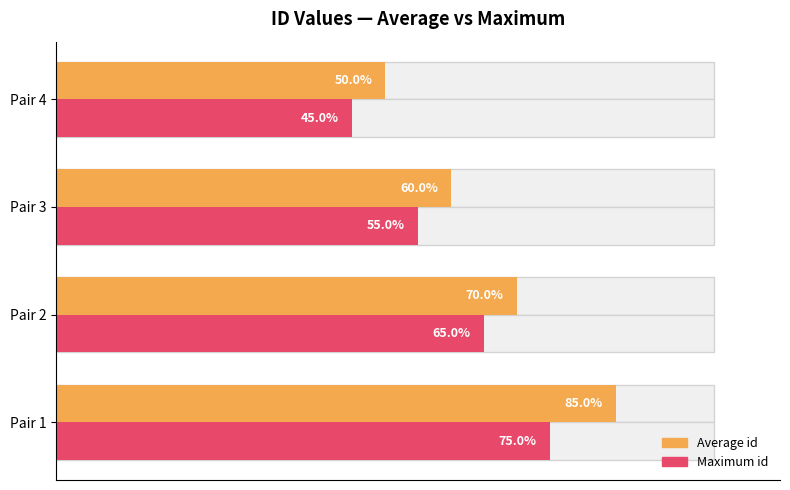

Which series has the widest spread of values?

Average id